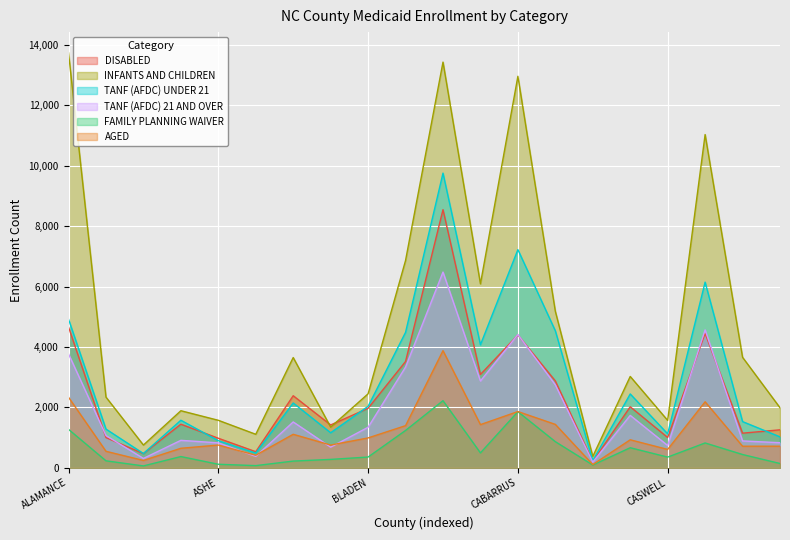

How many values in the TANF (AFDC) 21 AND OVER series exceed 1342?

9